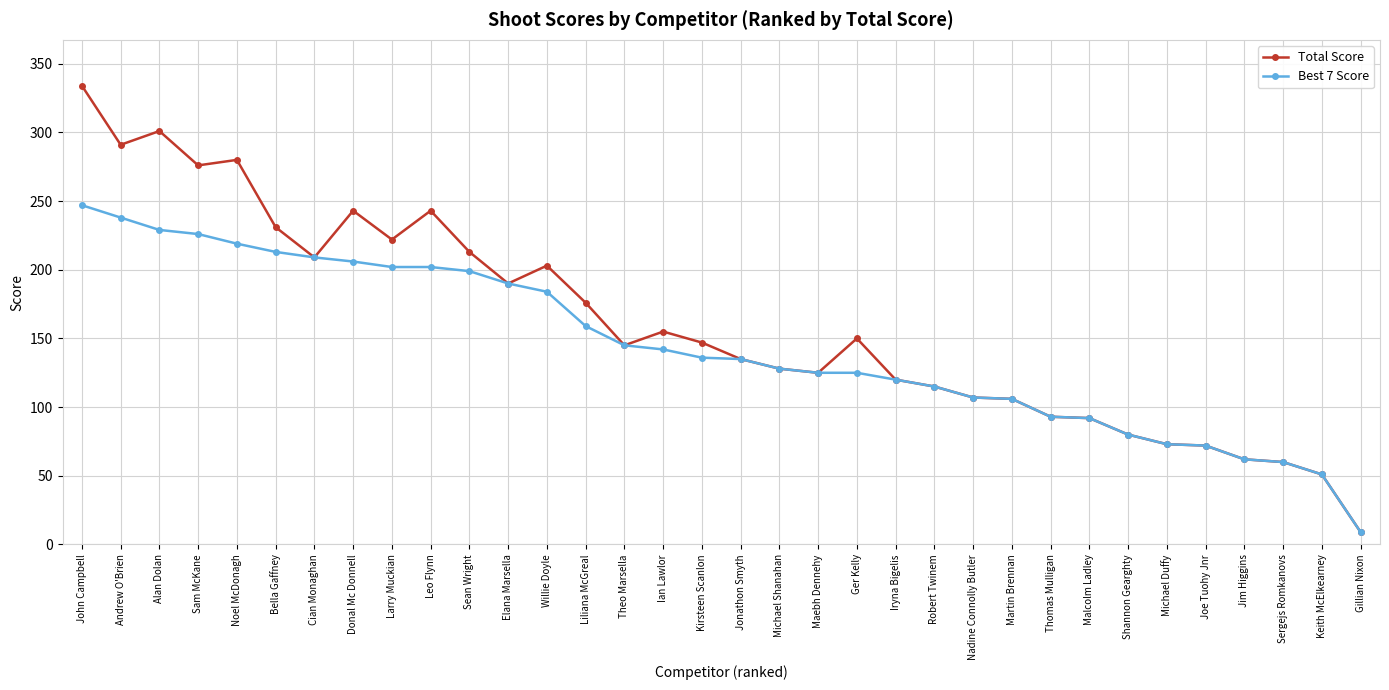

Where is the first local minimum for Total Score?

Andrew O'Brien